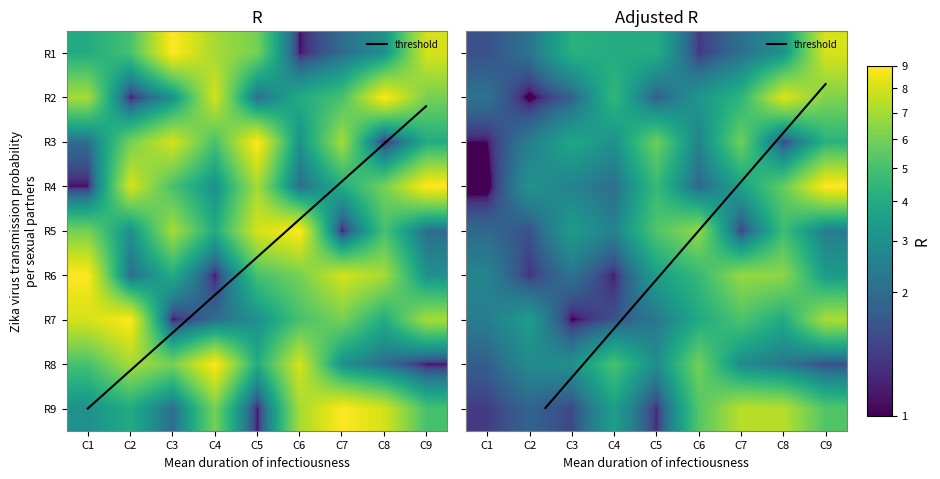

List the series in order of their peak value, highest first.

1, 2, 3, 4, 5, 6, 7, 8, 9